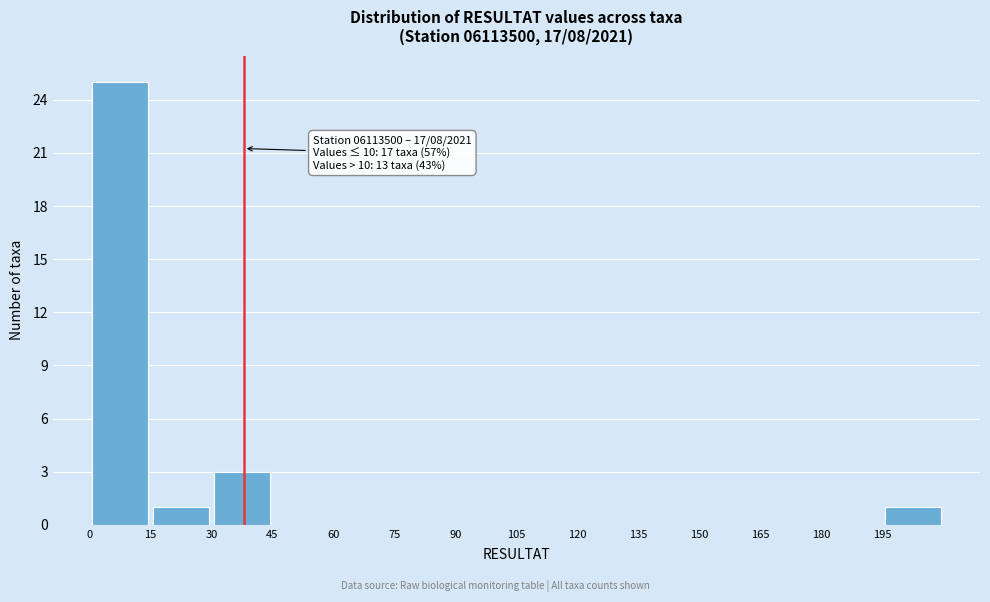

Over which range of the x-axis is the bar tallest?

0 to 15